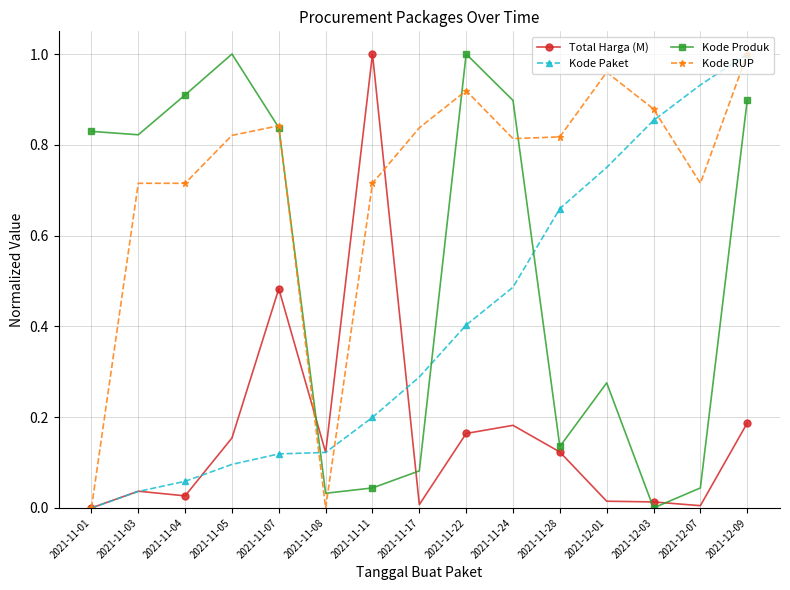

At how many categories does at least one series exceed 0?

15